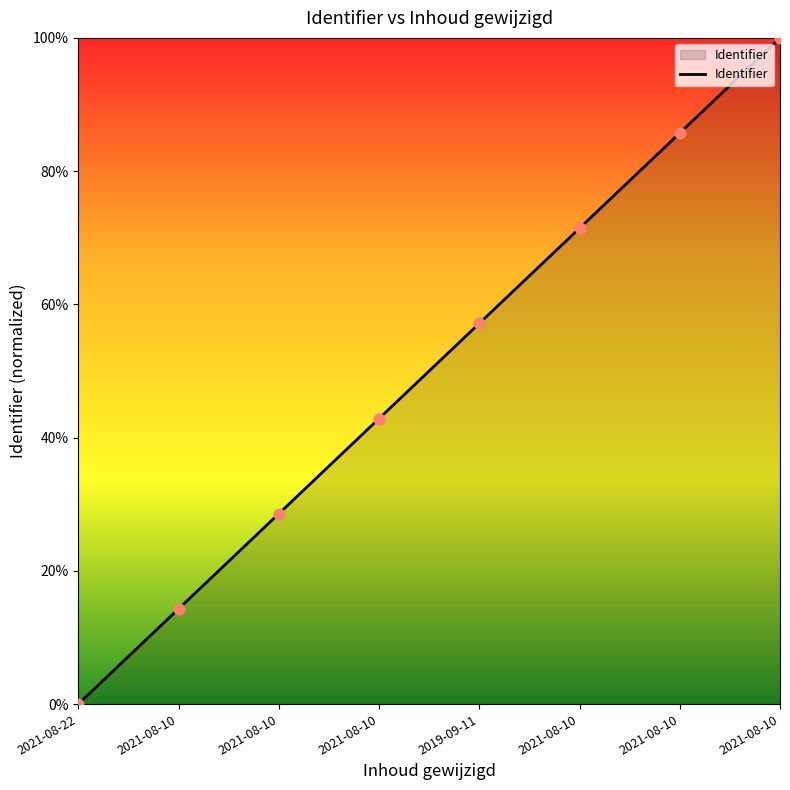

What is the change in value from 2021-08-10 to 2021-08-10?

+14.3